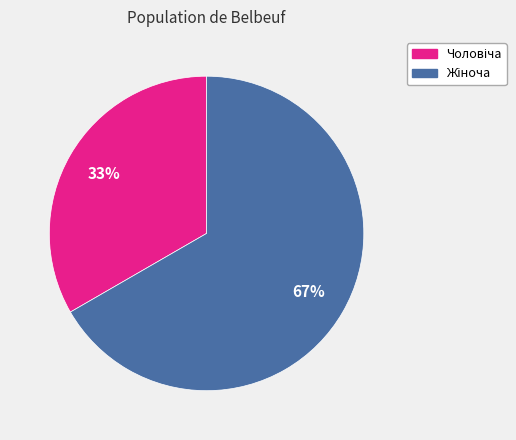

Is there a majority slice in this chart?

Yes